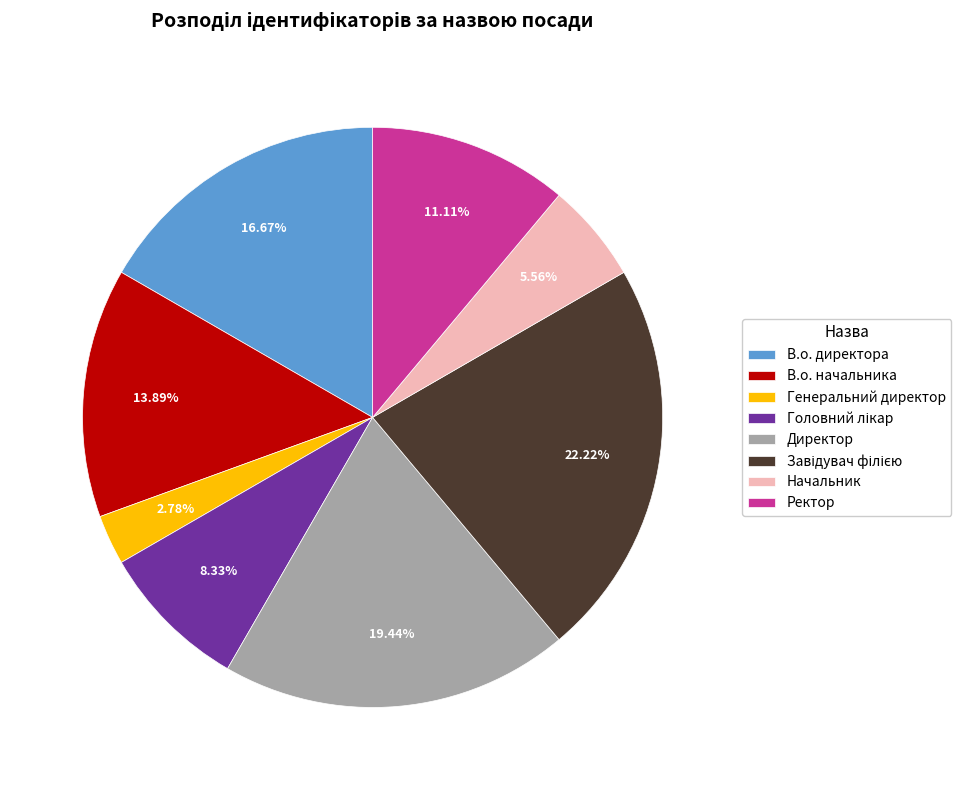

Do Ректор and Директор together represent more than half of the pie?

No